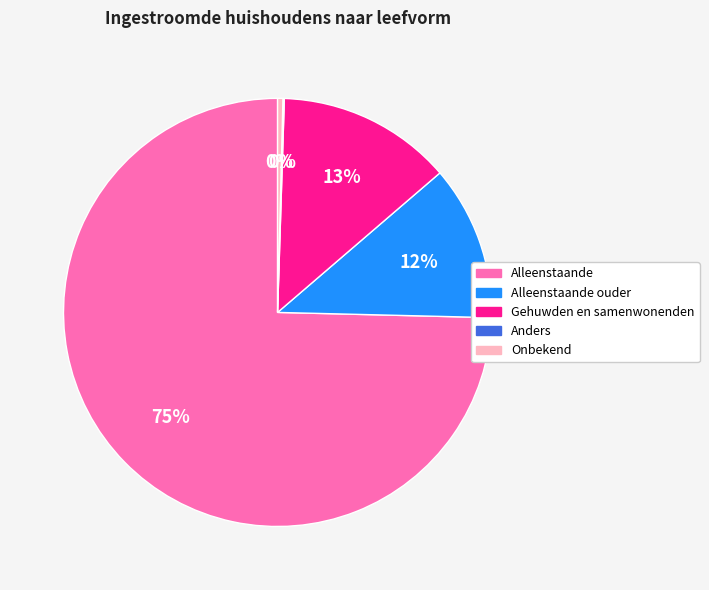

To the nearest percent, what is the average slice percentage?

20%